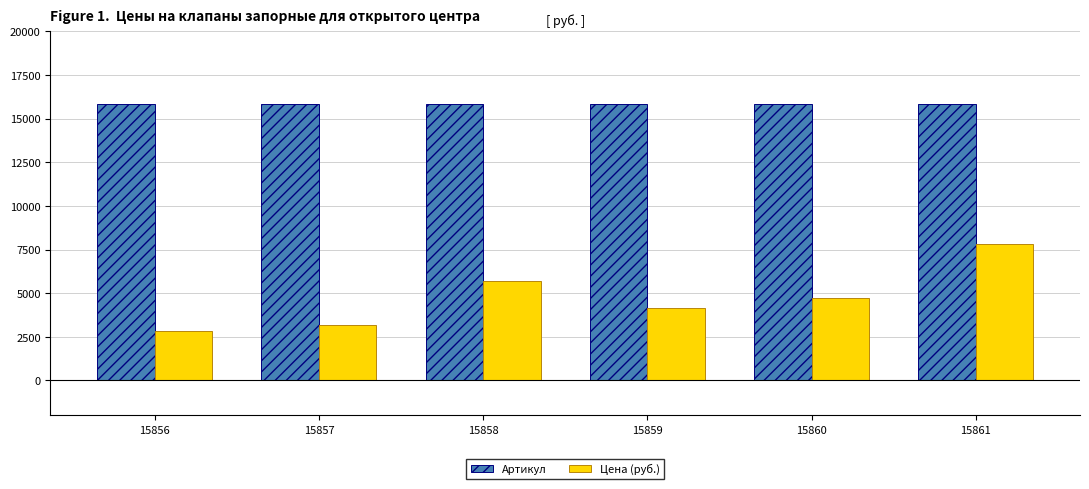

List the series in order of their peak value, lowest first.

Цена (руб.), Артикул